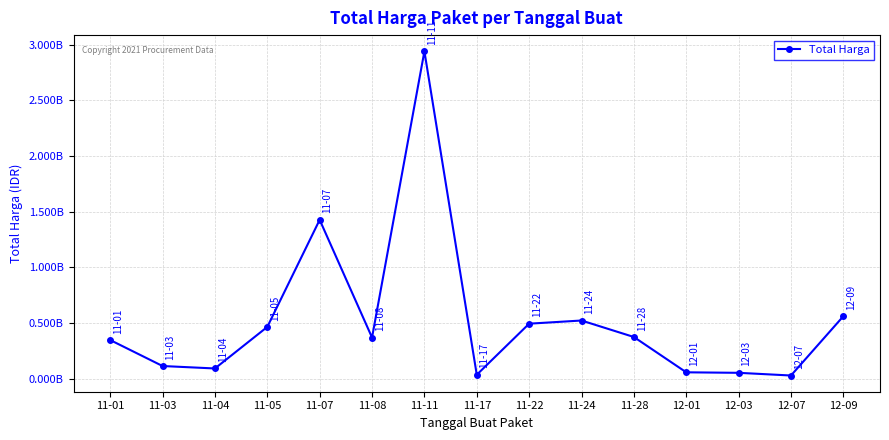

What is the value of the 2nd point from the left?

112661270